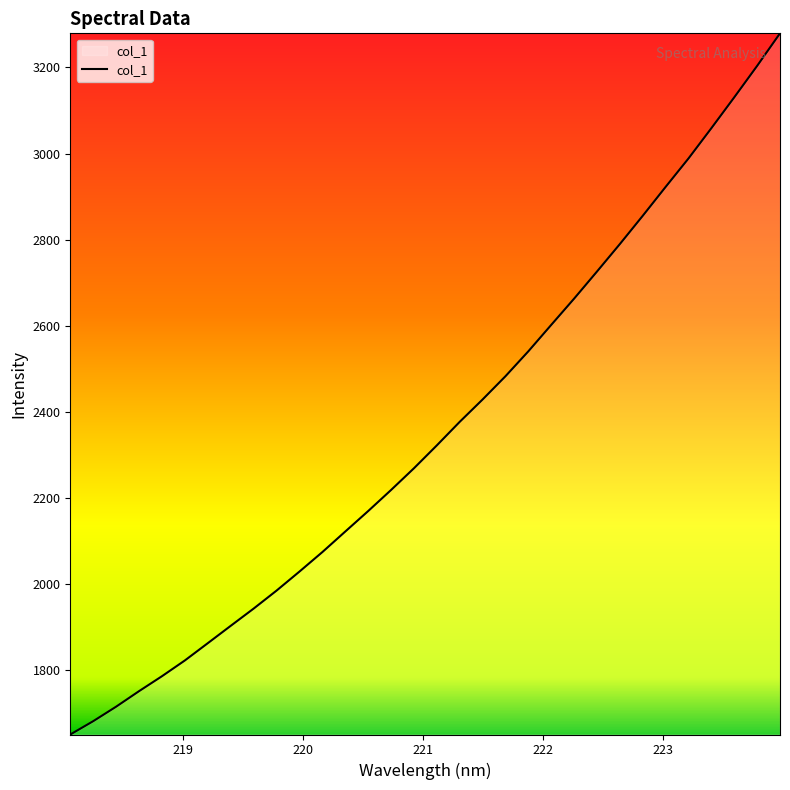

What is the difference between the maximum and minimum values?

1630.0